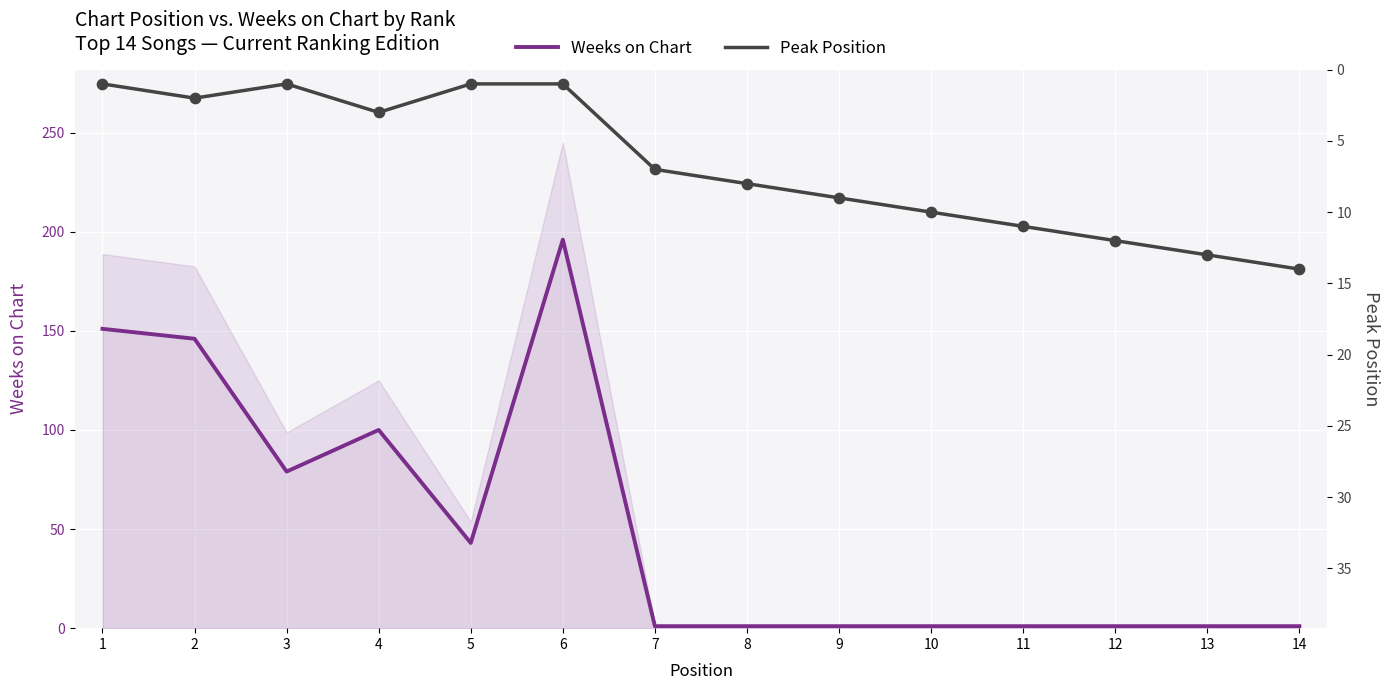

At how many categories does at least one series exceed 186?

1